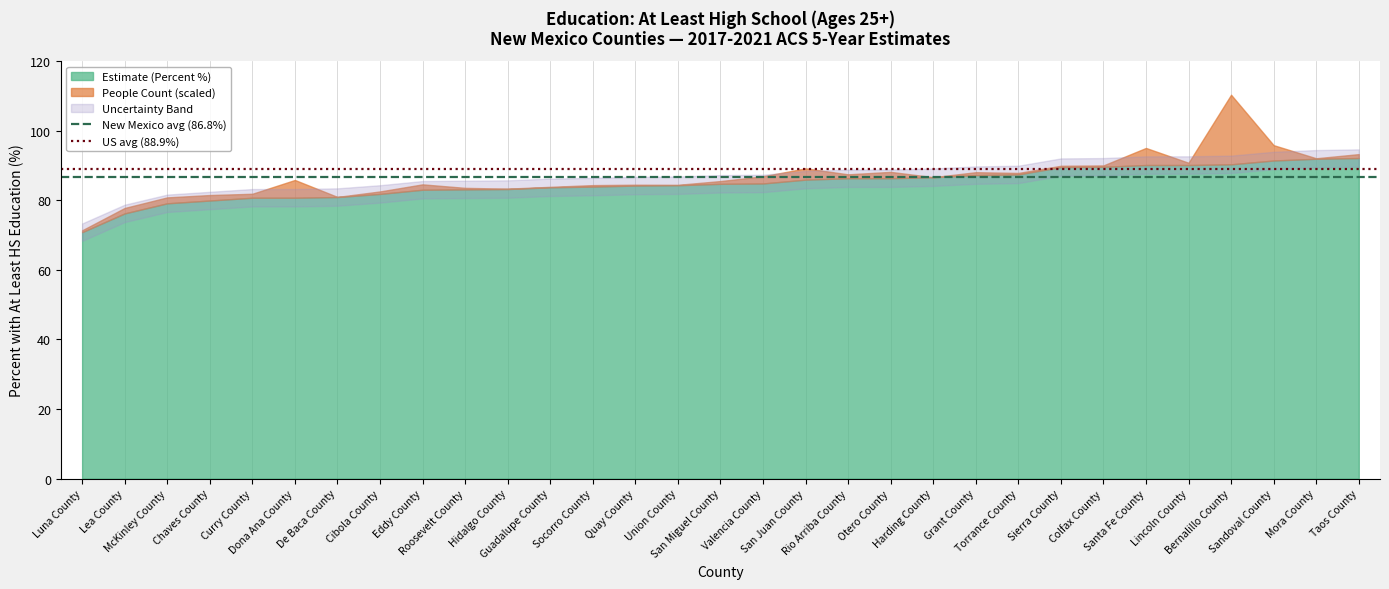

Is it true that New Mexico avg (86.8%) equals 86.8 at Luna County?

True